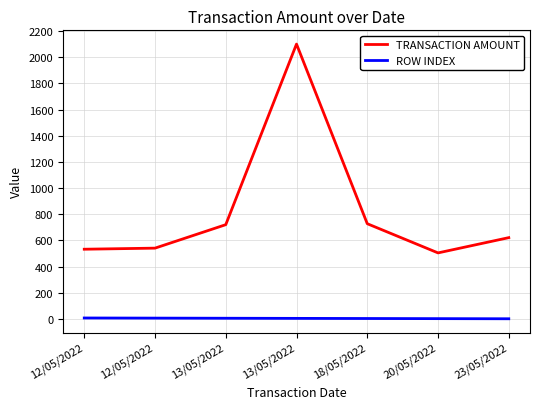

List the labels in order of ROW INDEX value, smallest first.

23/05/2022, 20/05/2022, 18/05/2022, 13/05/2022, 13/05/2022, 12/05/2022, 12/05/2022